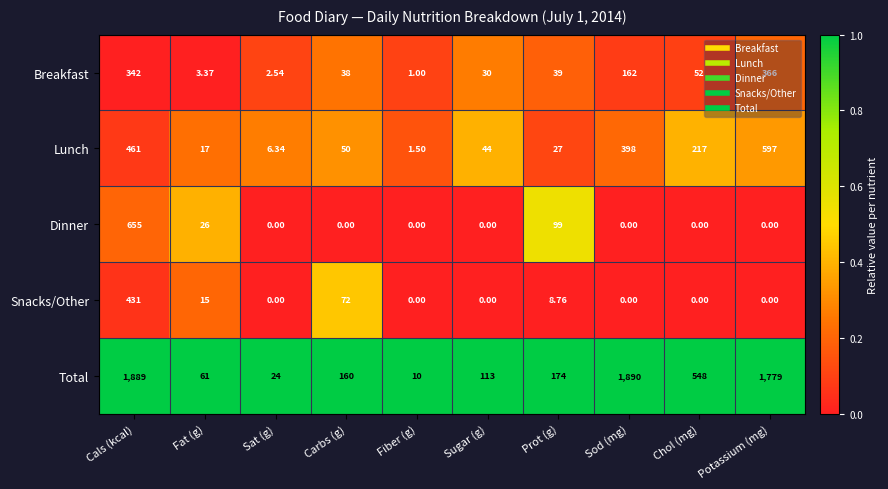

Which series has the largest range (max minus min)?

Total